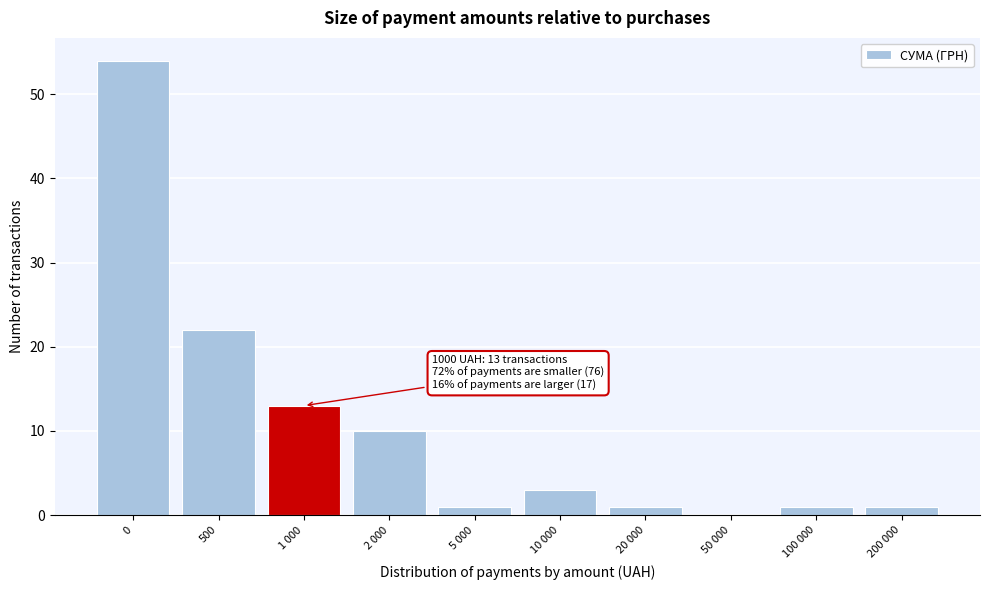

Reading left to right, list all the values displayed in this chart.

0=54	500=22	1 000=13	2 000=10	5 000=1	10 000=3	20 000=1	50 000=0	100 000=1	200 000=1